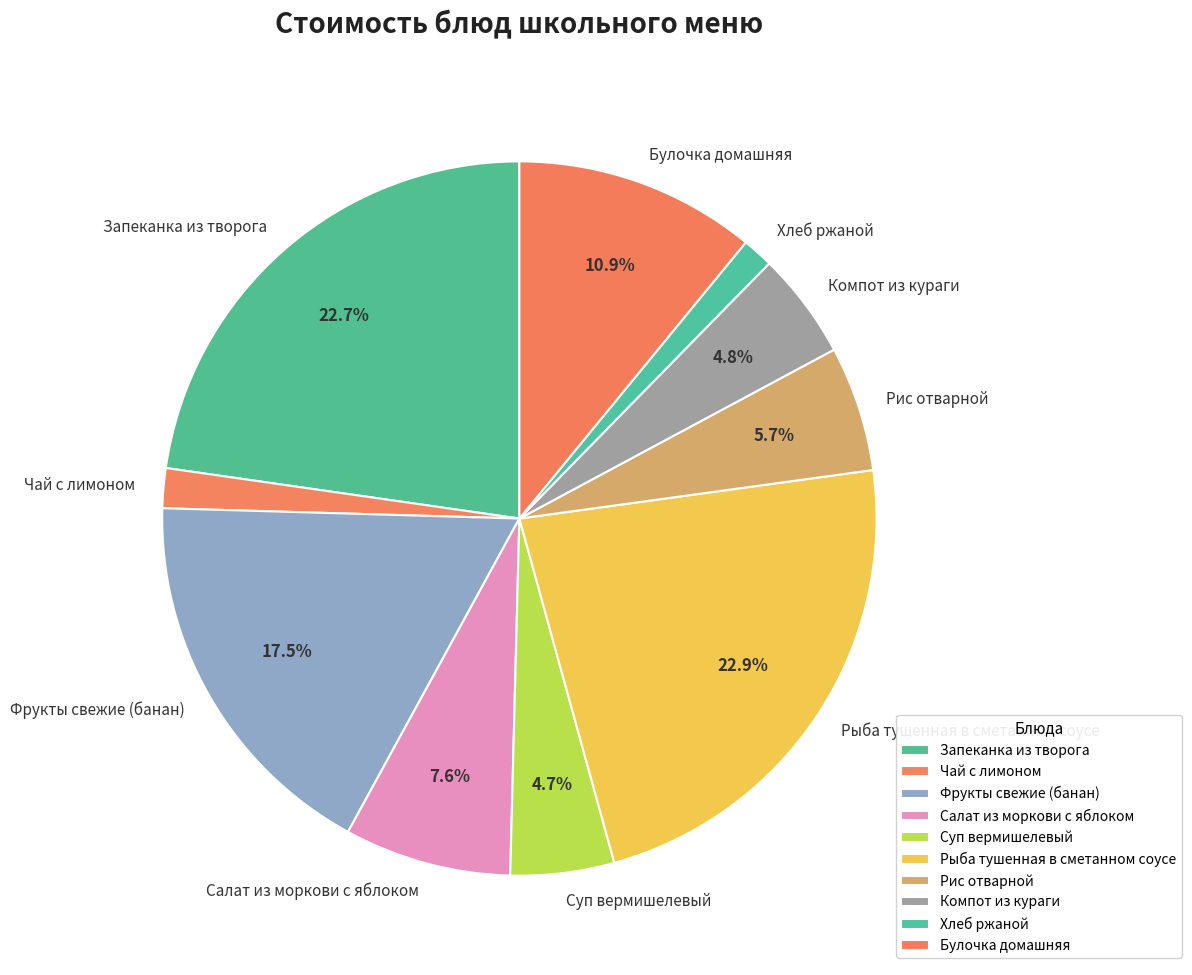

Is there any slice that represents more than half of the pie?

No